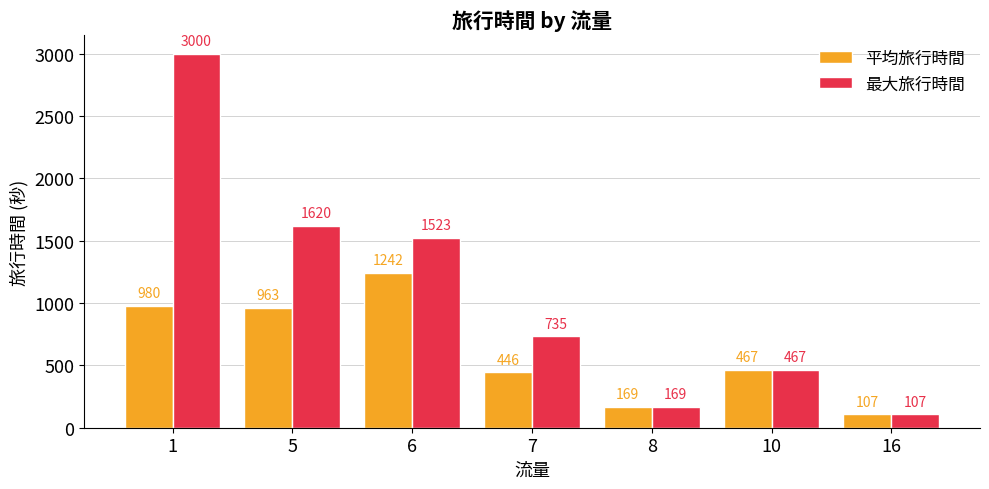

List the series in order of their peak value, highest first.

最大旅行時間, 平均旅行時間